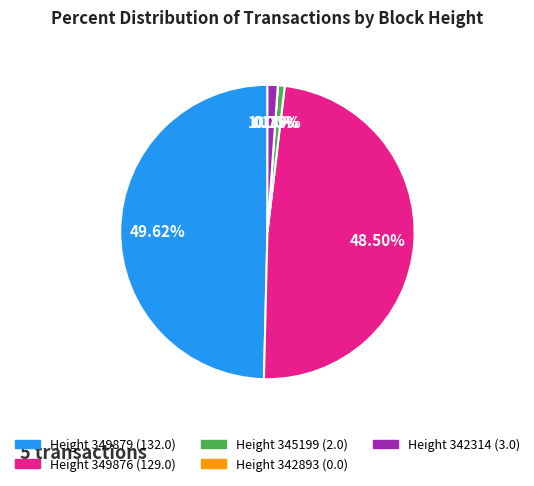

Is there a majority slice in this chart?

No